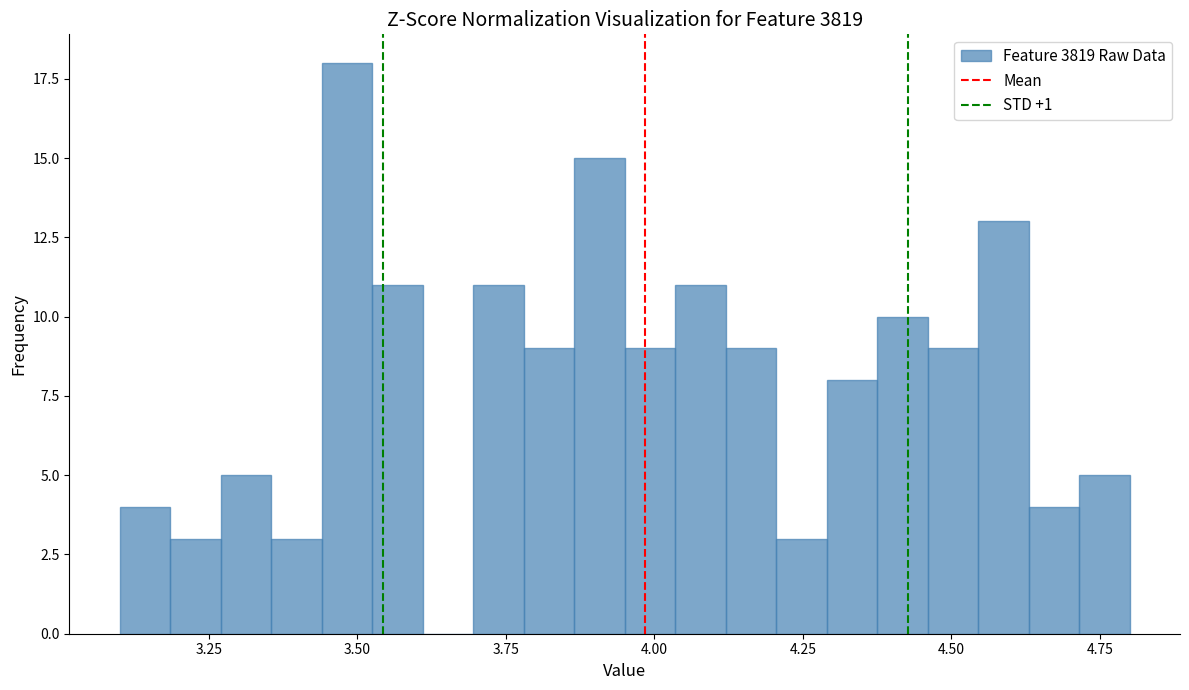

Around what value on the x-axis is the tallest bar? Give the approximate position of its centre, as read against the axis.

3.50